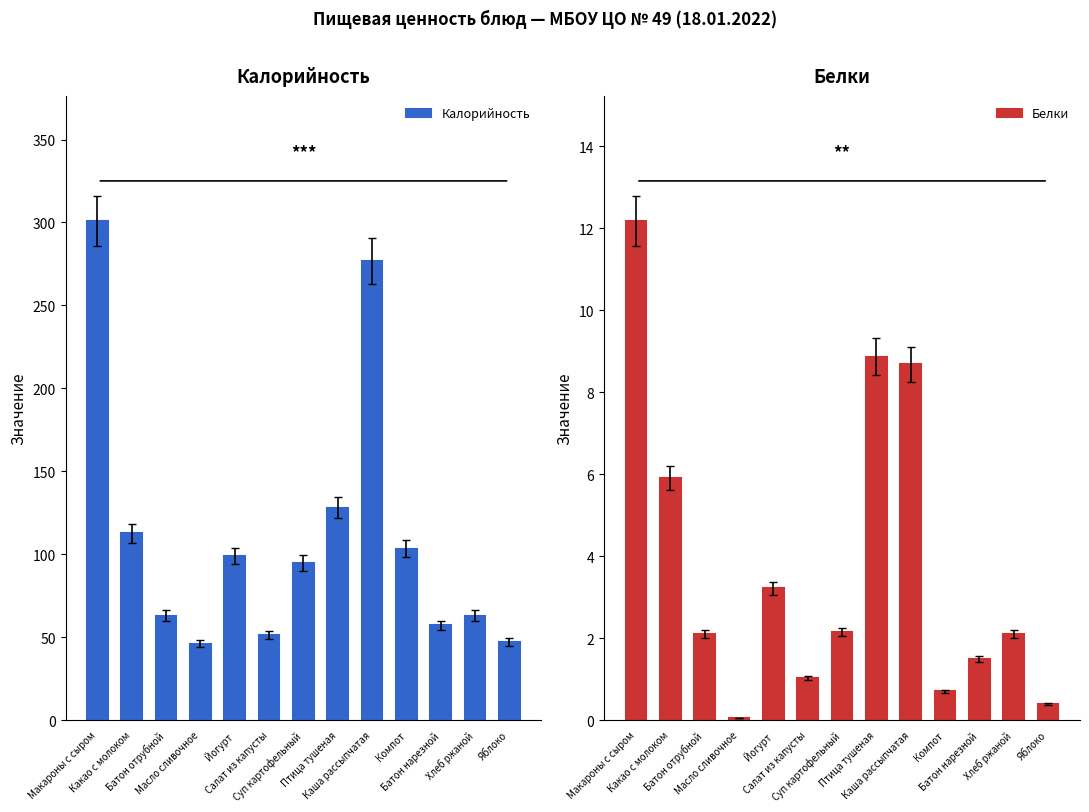

The Белки series shows 3.2 at Йогурт. True or false?

True